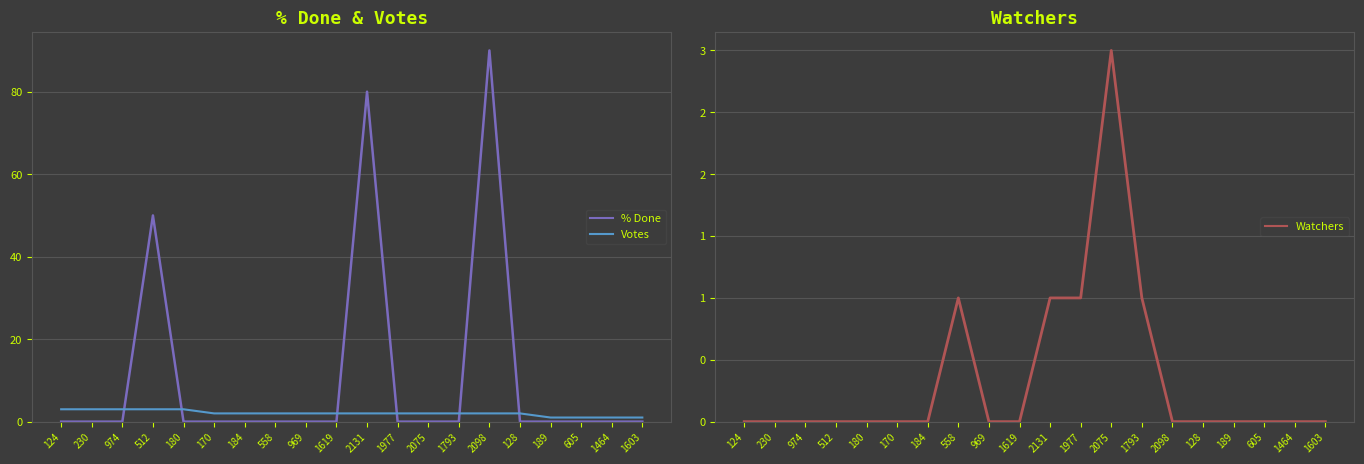

Rank the categories by % Done value from lowest to highest.

124, 230, 974, 180, 170, 184, 558, 969, 1619, 1977, 2075, 1793, 128, 189, 605, 1464, 1603, 512, 2131, 2098